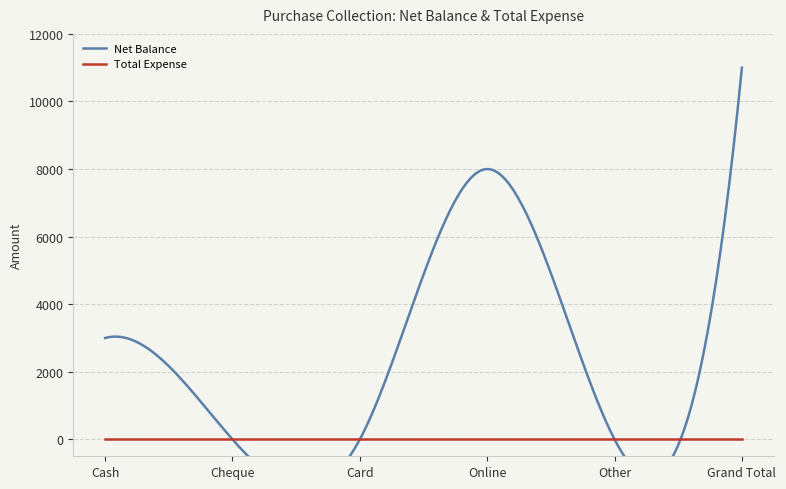

Count the Net Balance values in the range 0 to 8000.

5